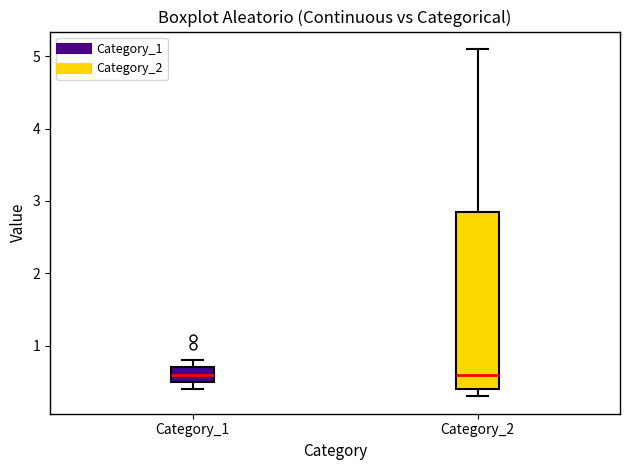

Where is the upper edge of the box for Category_1 on the y-axis? The values are not printed on the chart, so give them approximately, as read against the axis.

0.7